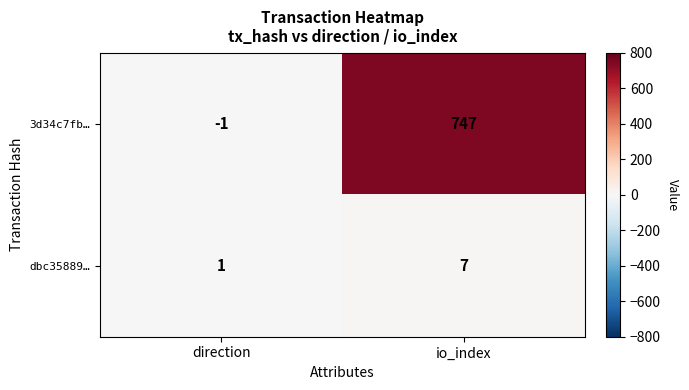

True or false: 3d34c7fb… has a value of 747 at io_index.

True